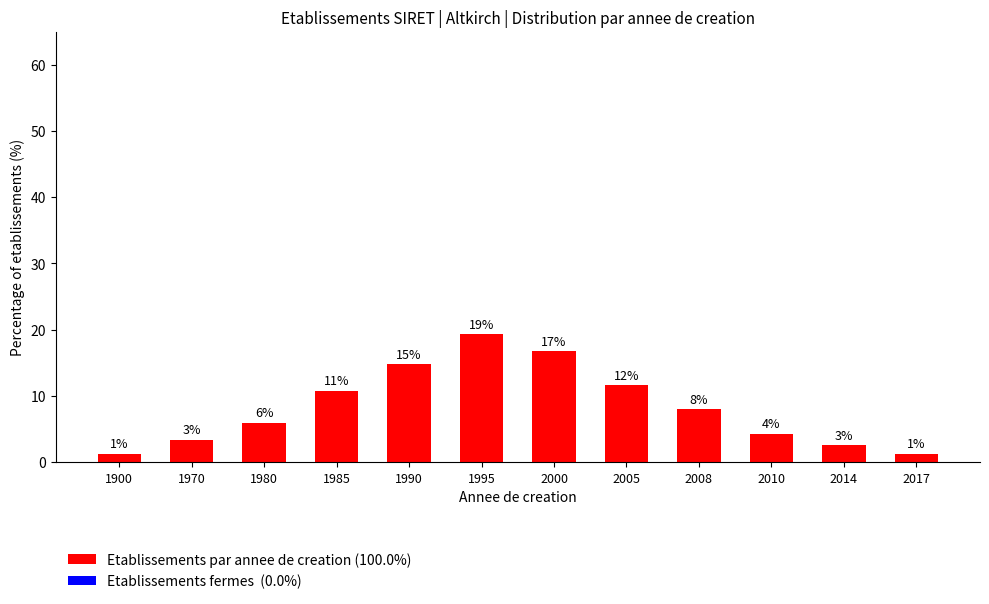

How many bars are there in total?

12